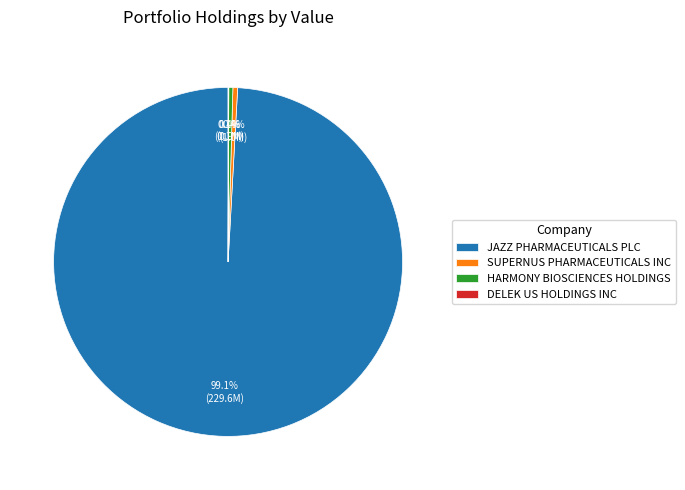

What portion of the pie excludes HARMONY BIOSCIENCES HOLDINGS?

99.6%